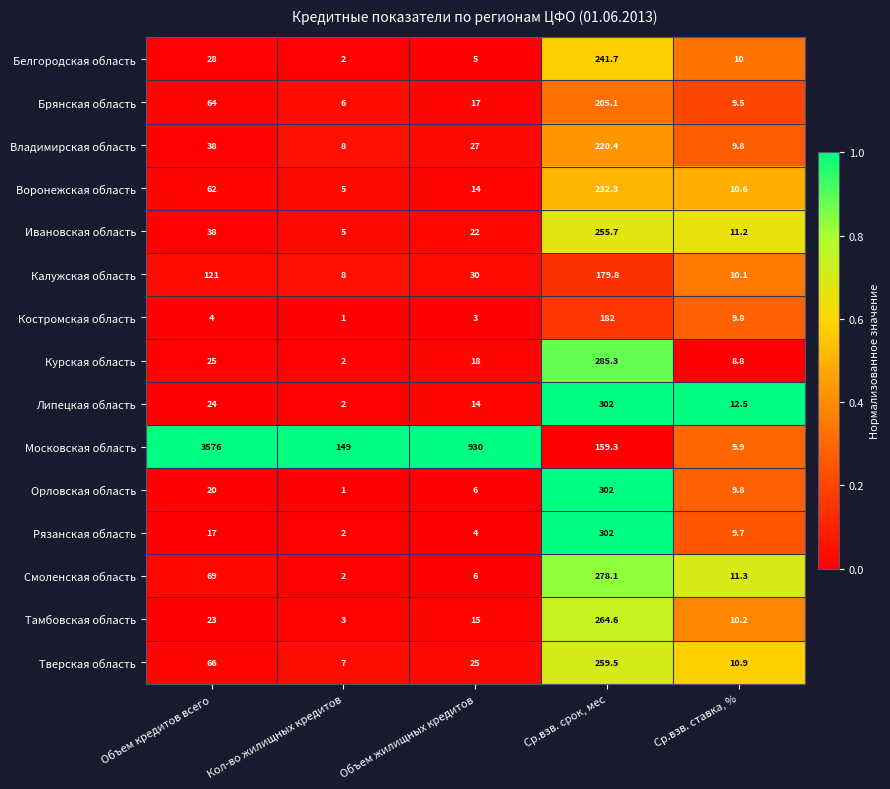

At which category does the chart reach its peak across all series?

Объем кредитов всего